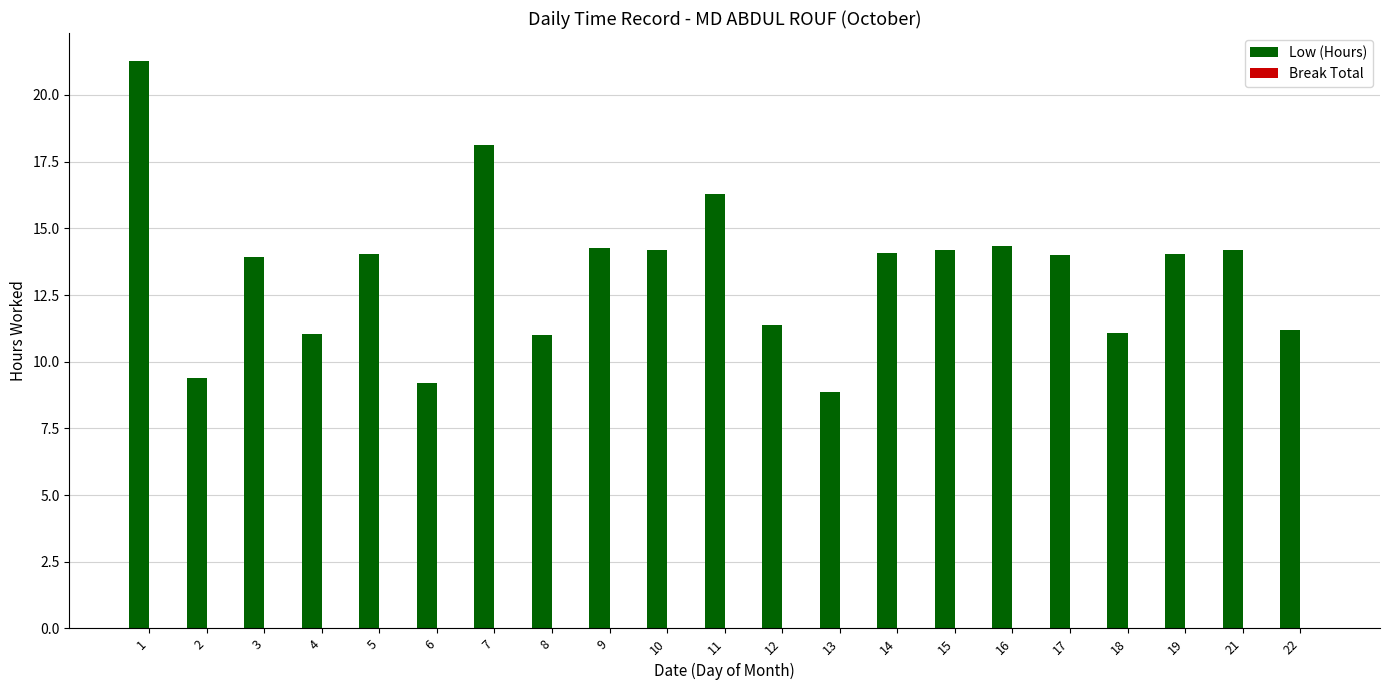

What is the minimum value shown in the chart?

8.9